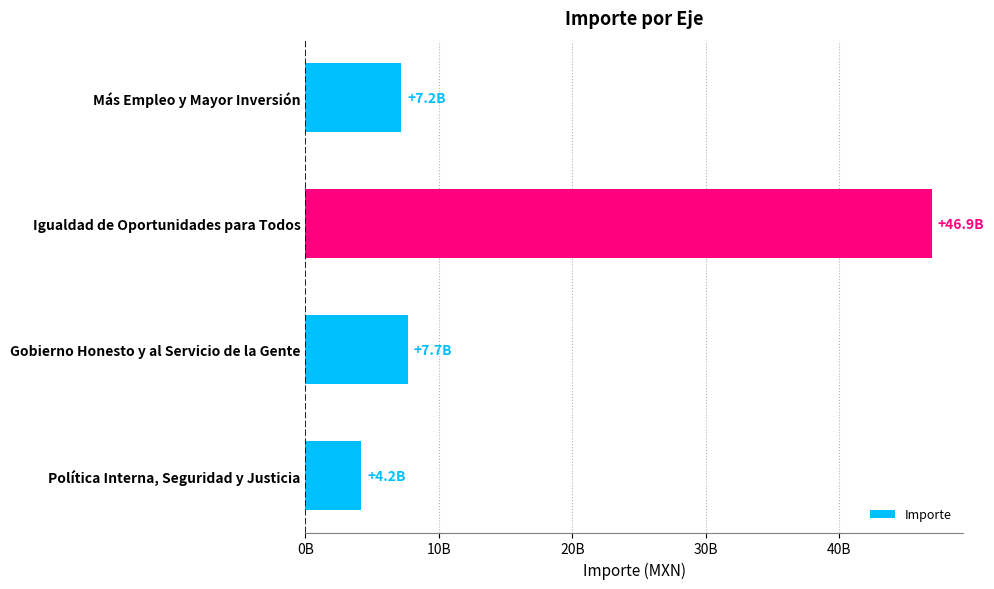

Does the chart contain any negative values?

No